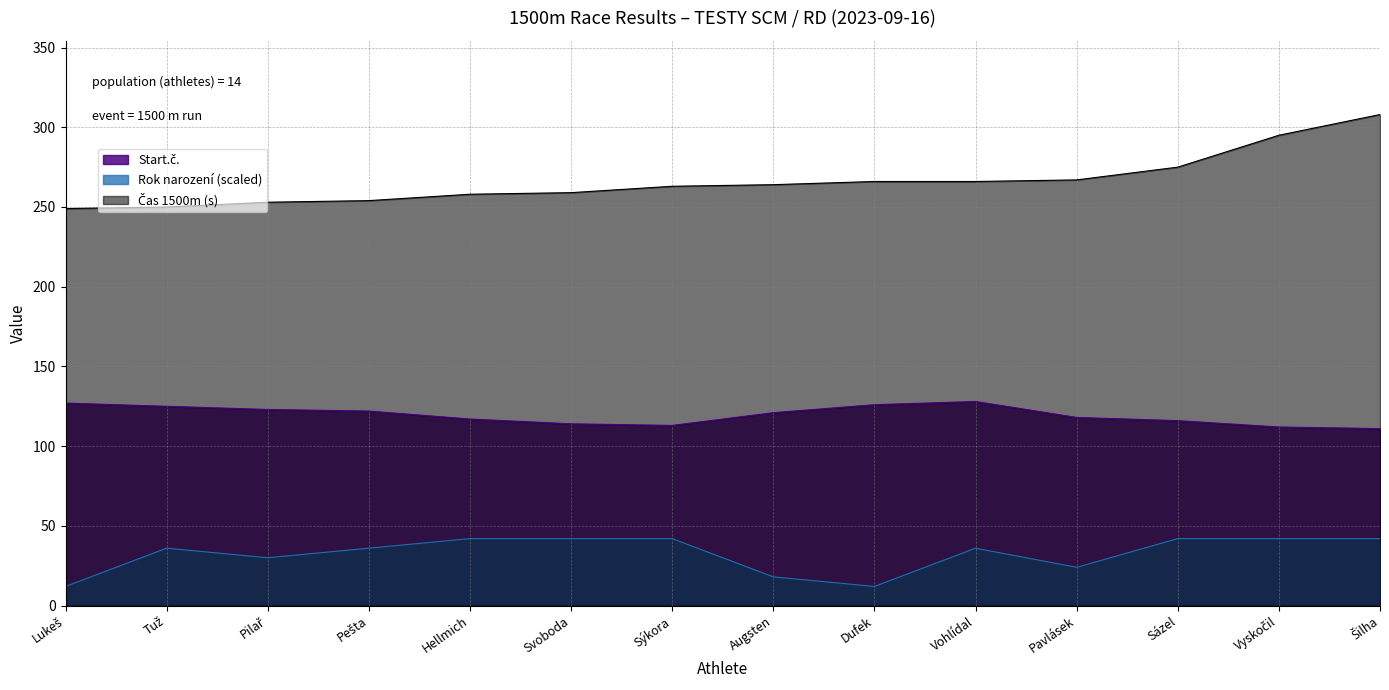

Reading left to right, list all the values displayed in this chart.

Start.č.: 127	125	123	122	117	114	113	121	126	128	118	116	112	111
Rok narození: 12	36	30	36	42	42	42	18	12	36	24	42	42	42